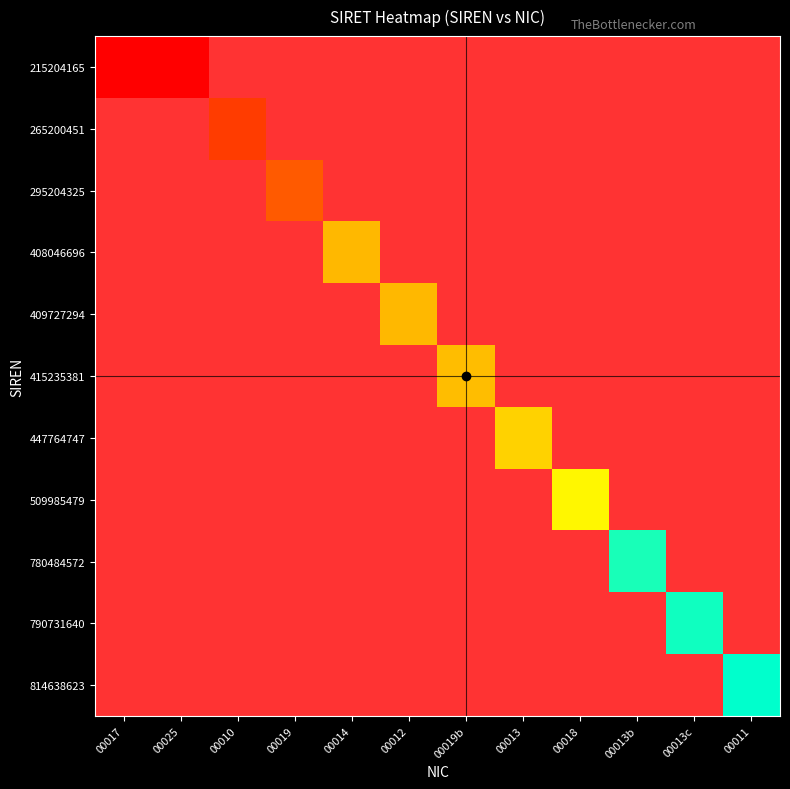

What is the difference between the highest and lowest values at 00019?

31.0